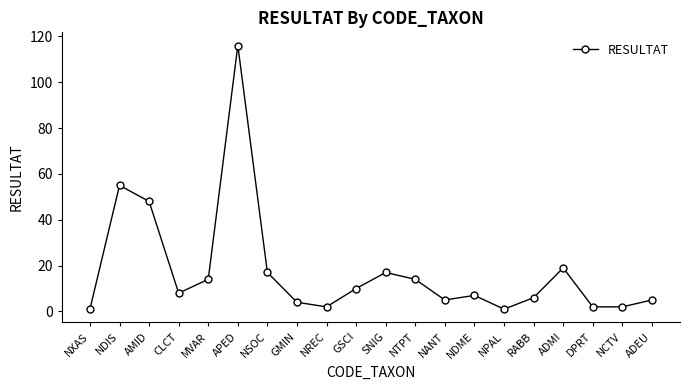

Which has a higher value, NCTV or RABB?

RABB